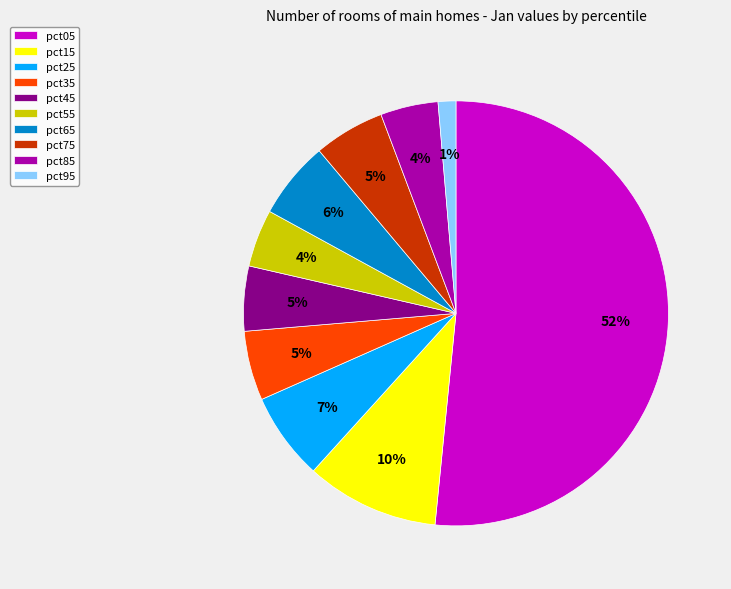

Which slice represents more than half of the pie?

pct05